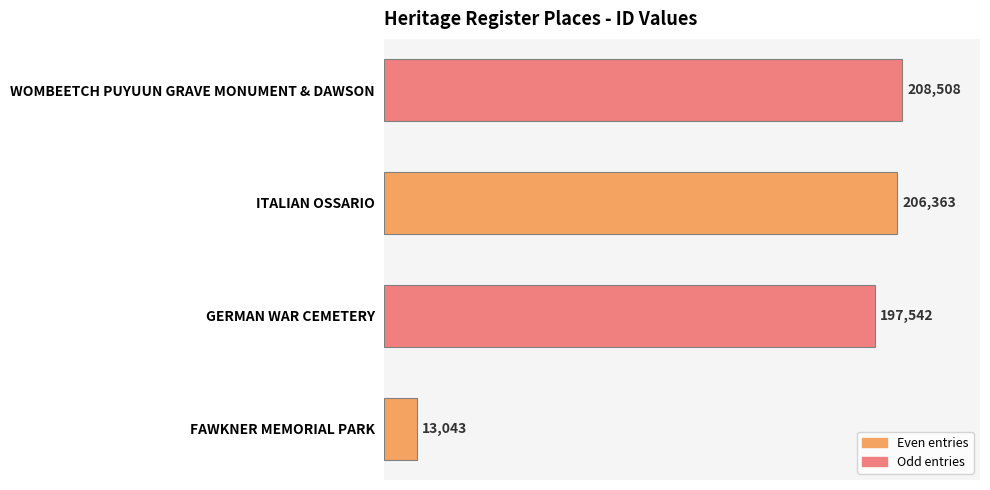

Rank the categories by value from lowest to highest.

FAWKNER MEMORIAL PARK, GERMAN WAR CEMETERY, ITALIAN OSSARIO, WOMBEETCH PUYUUN GRAVE MONUMENT & DAWSON